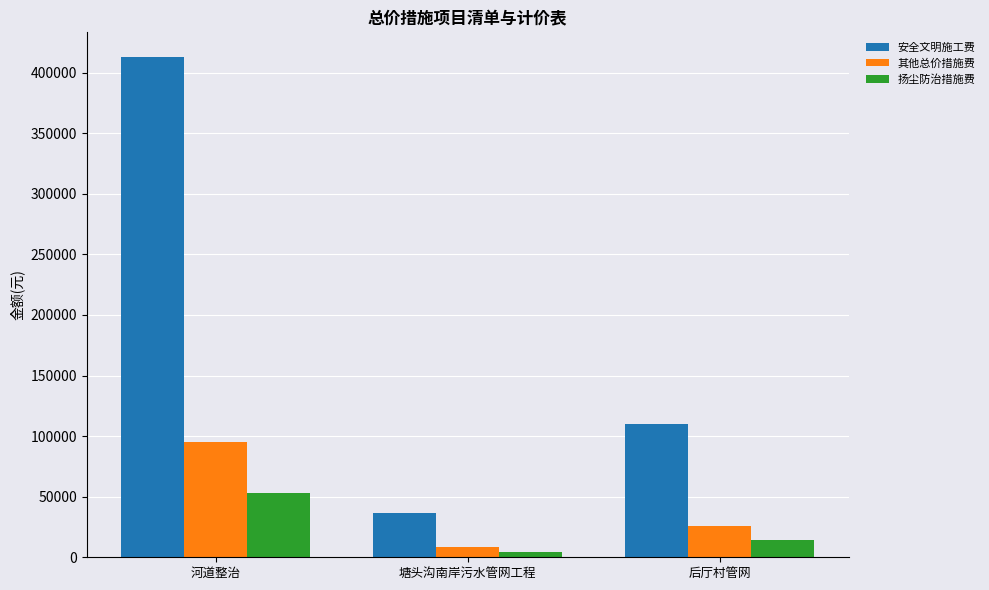

How many groups of bars are there?

3